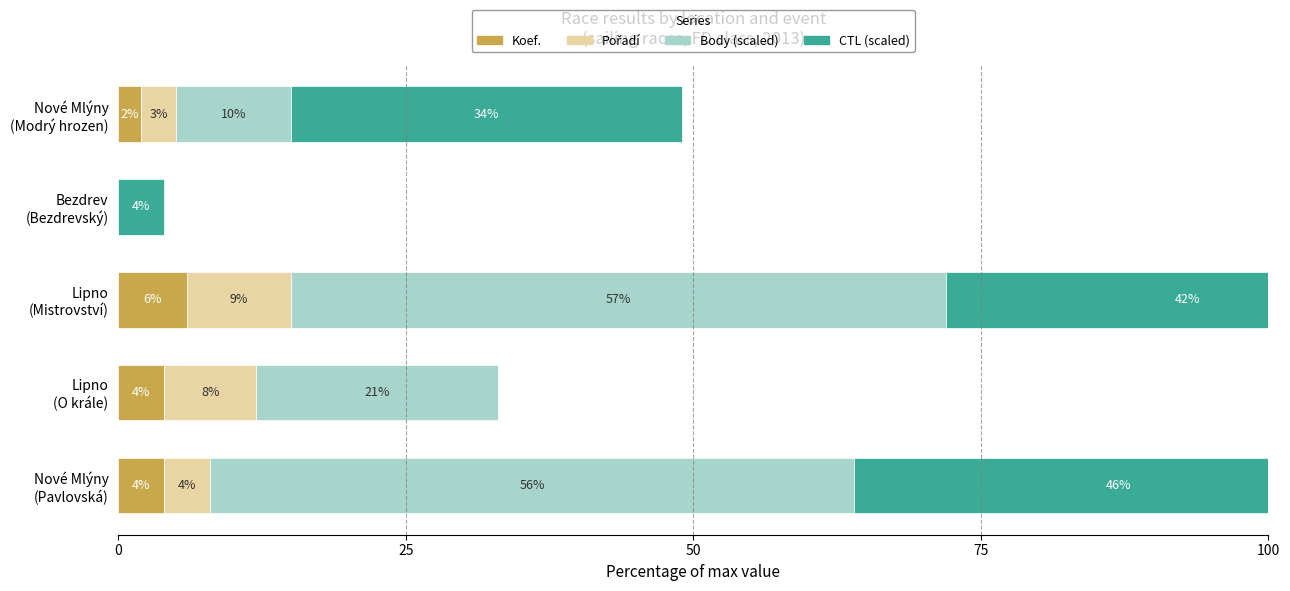

How many bars are there in total?

20